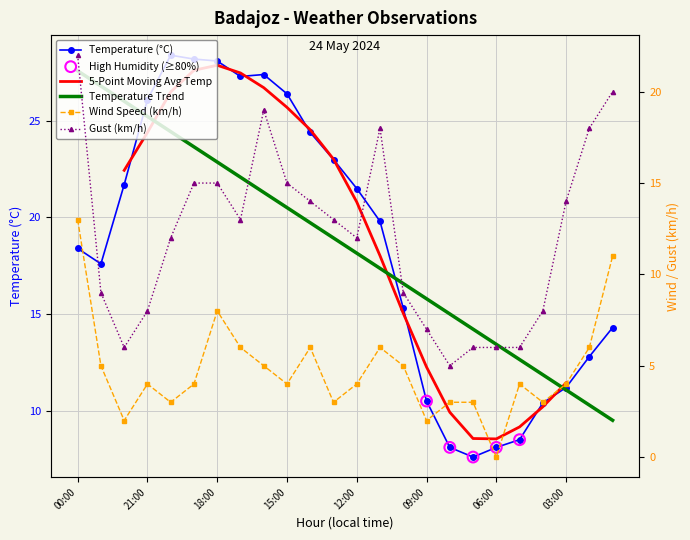

Which series has the largest Y range (max minus min)?

Temperature (C)